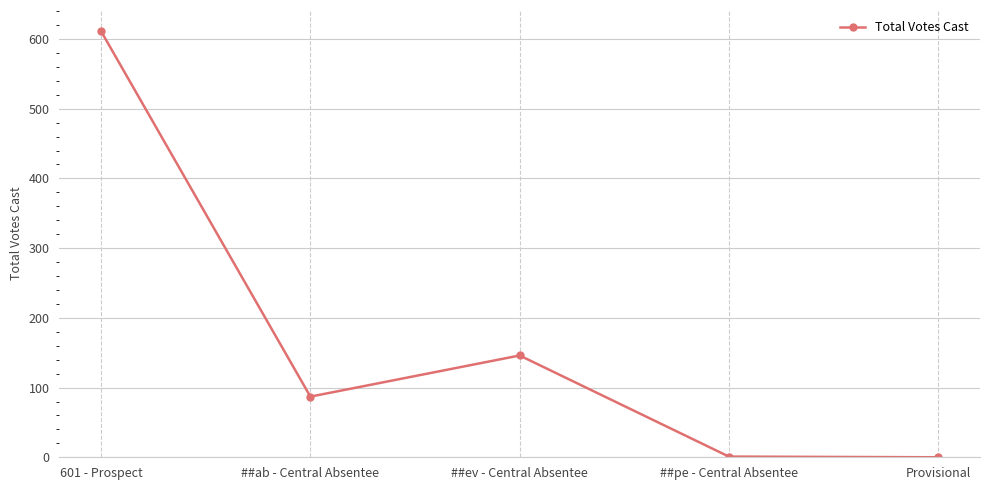

How many lines are shown in the chart?

1